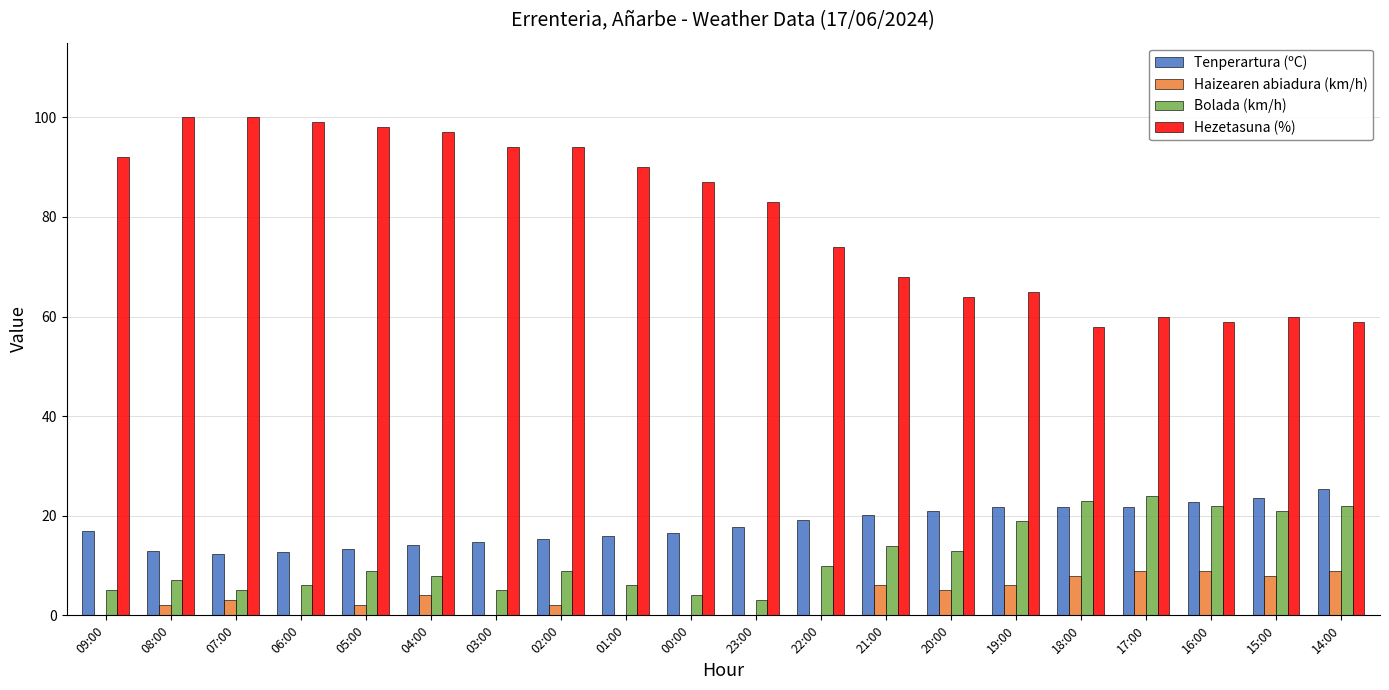

Is the value of Haizearen abiadura (km/h) at 23:00 greater than the value of Tenperartura (ºC) at 19:00?

No